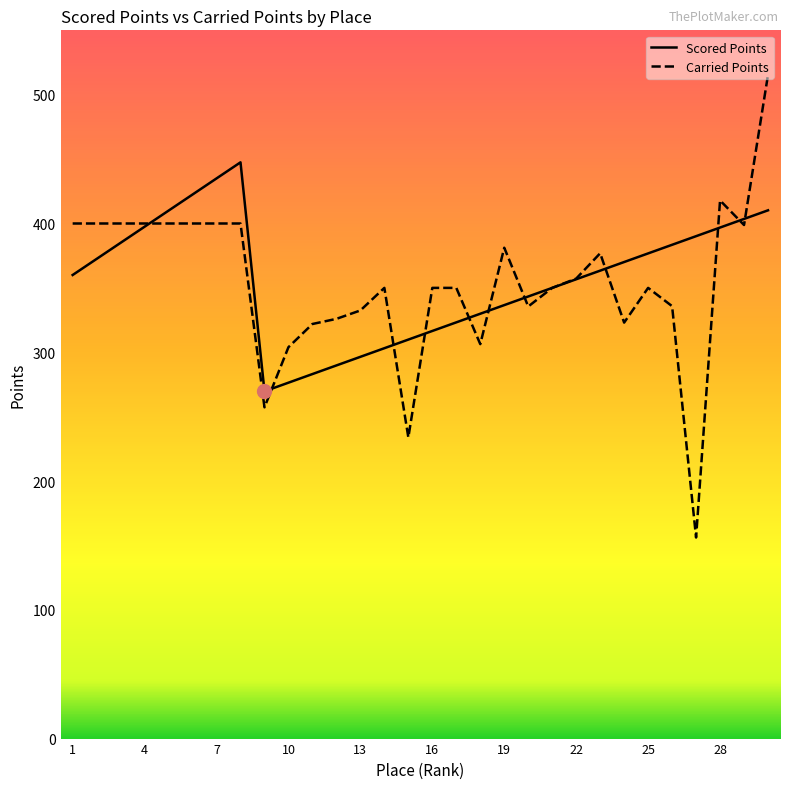

What is the smallest value displayed?

156.1